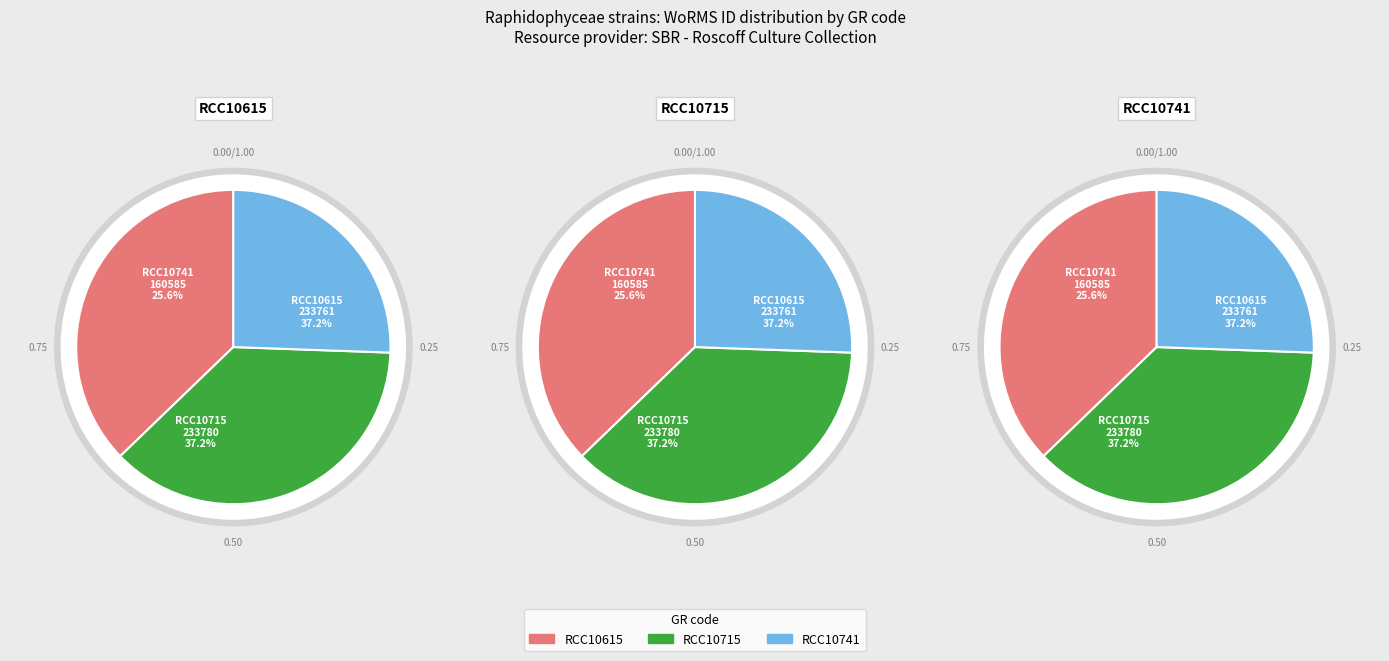

What percentage is the RCC10715 slice, to the nearest percent?

37%